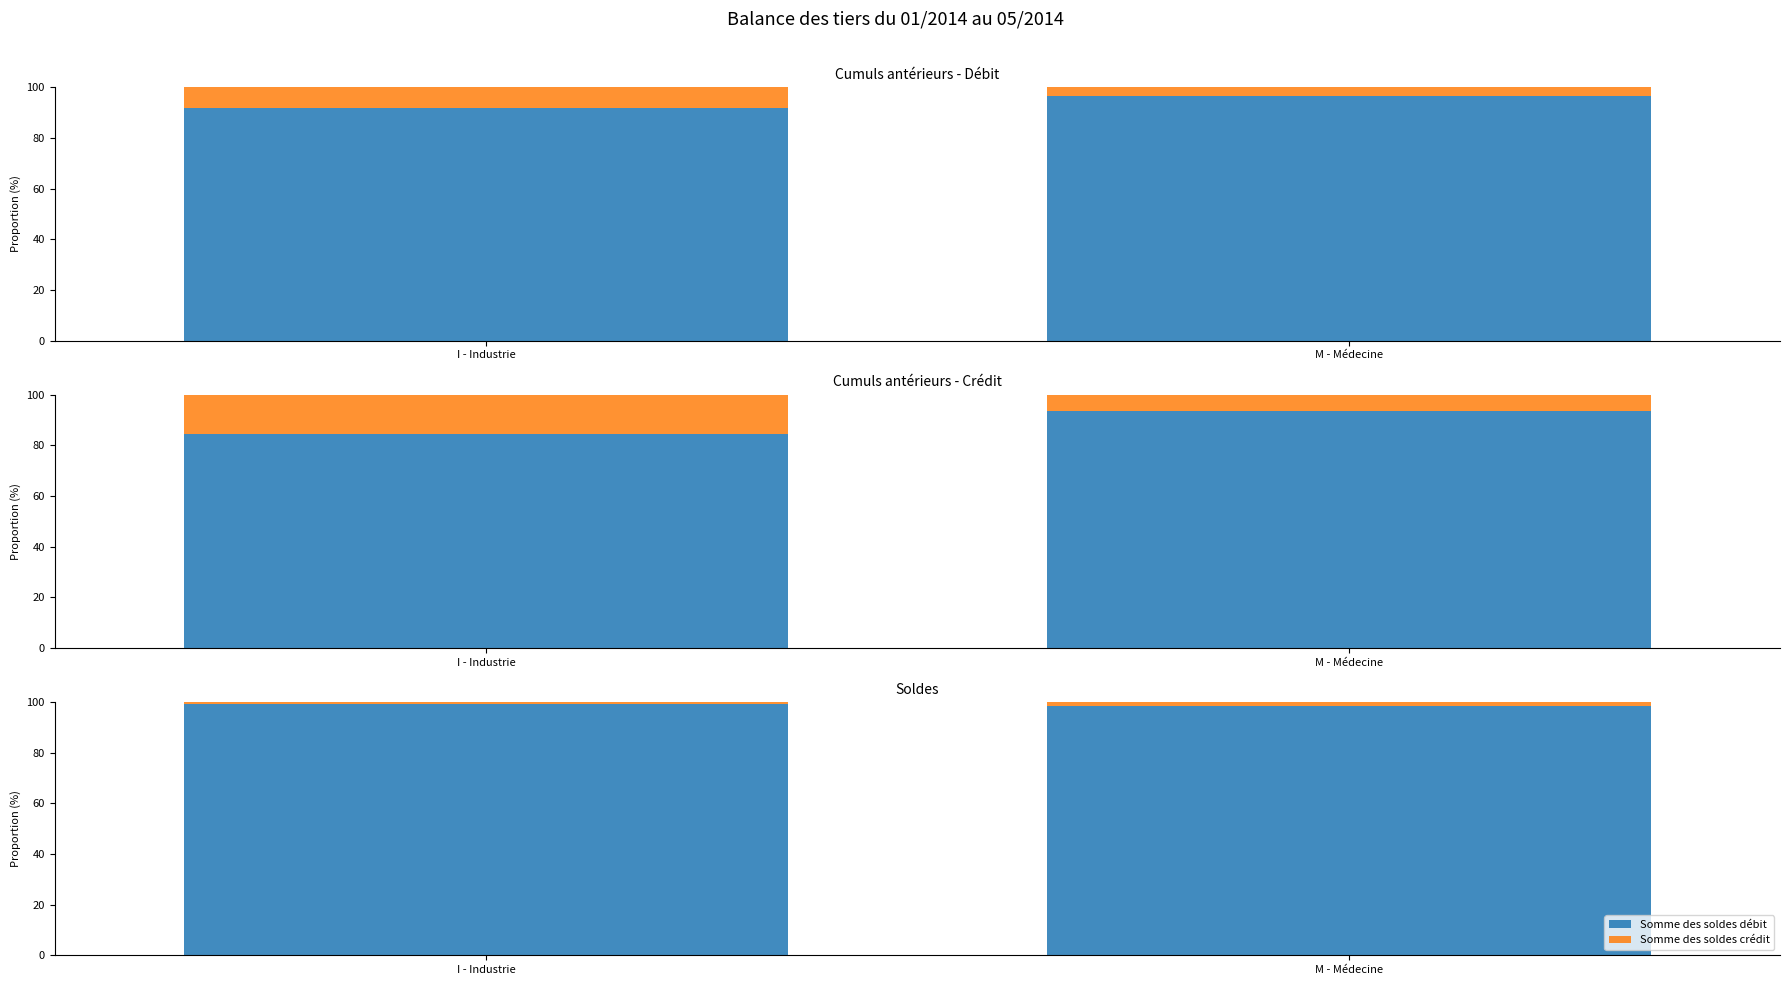

What is the sum of all Somme des soldes débit values?

197.6